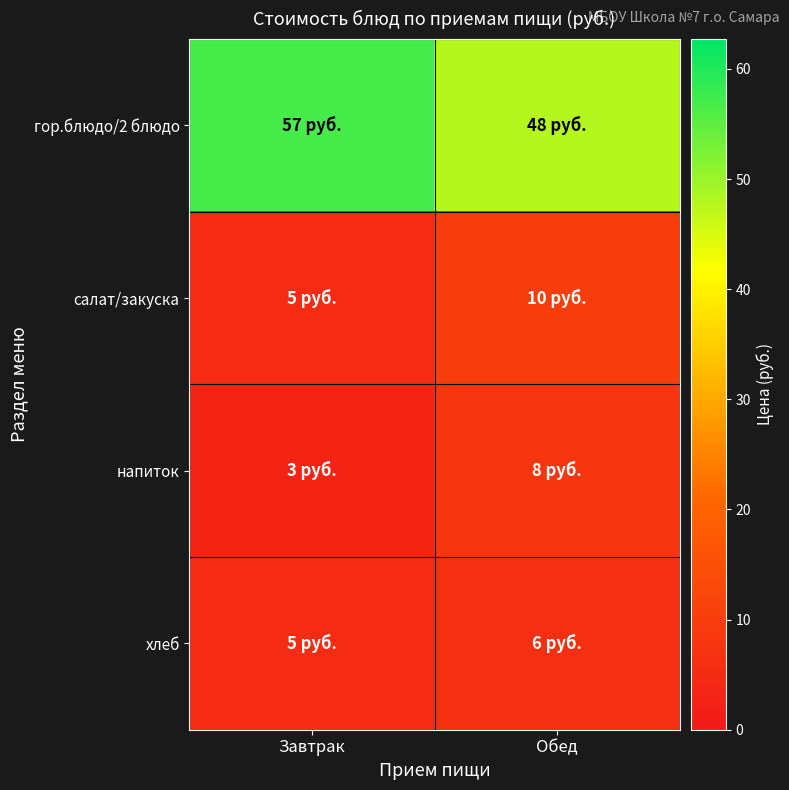

Which has a higher value, Завтрак or Обед?

Завтрак